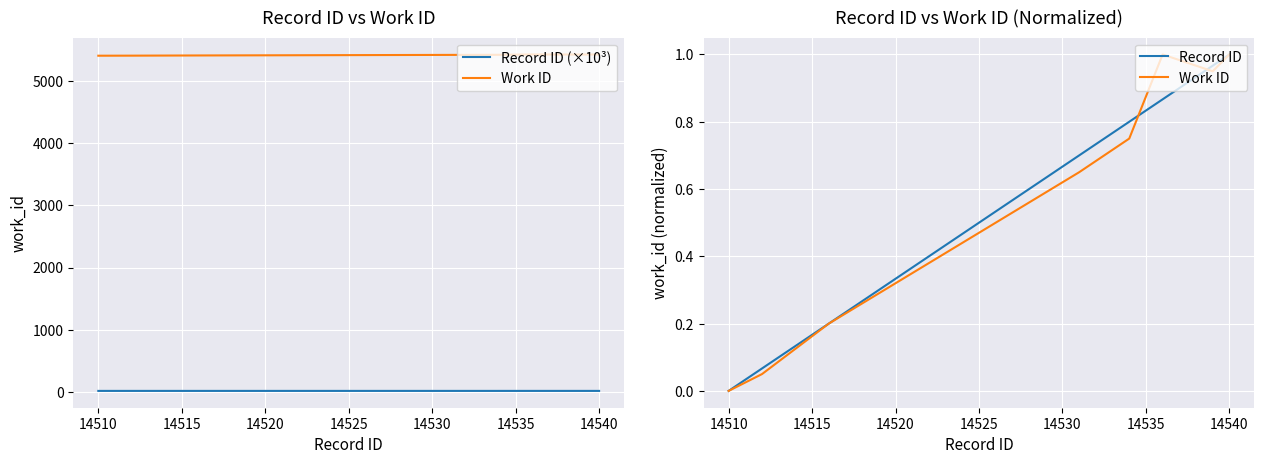

What is the maximum value shown in the chart?

14.5